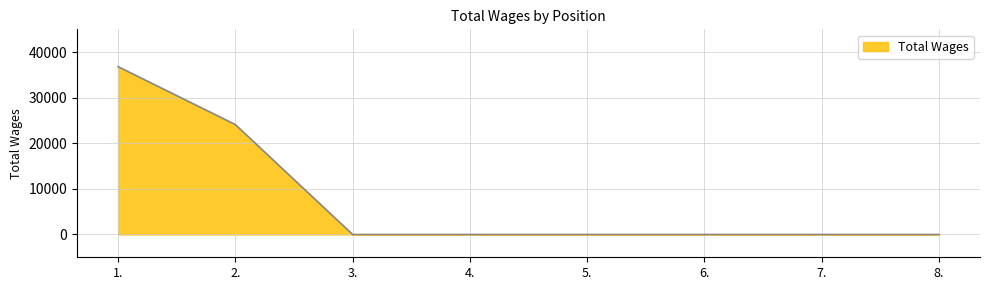

What is the difference between the second highest and minimum values?

24106